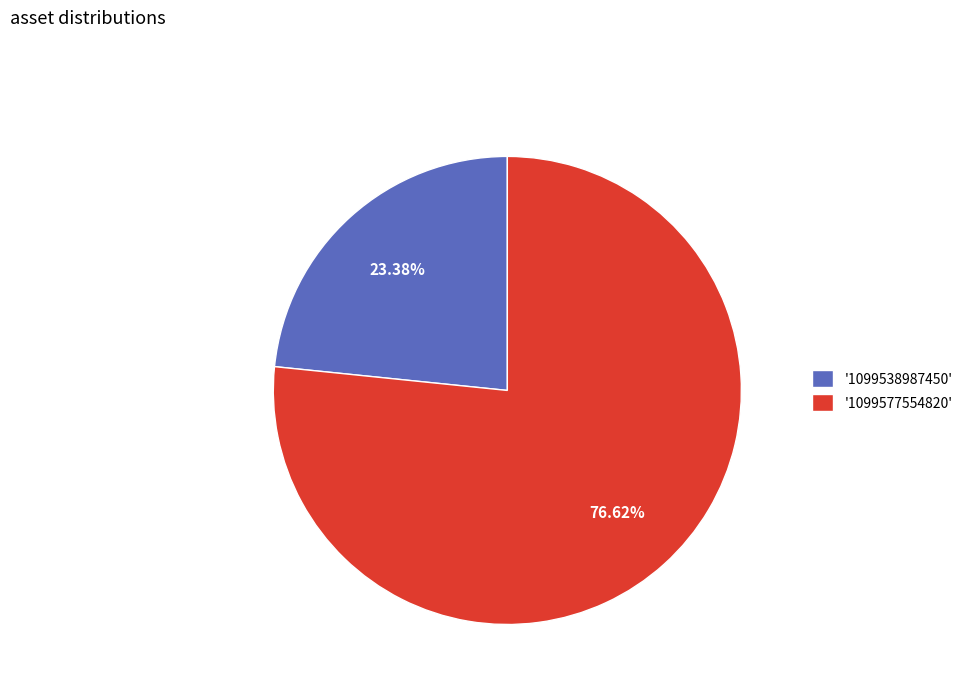

How many segments does this pie chart have?

2